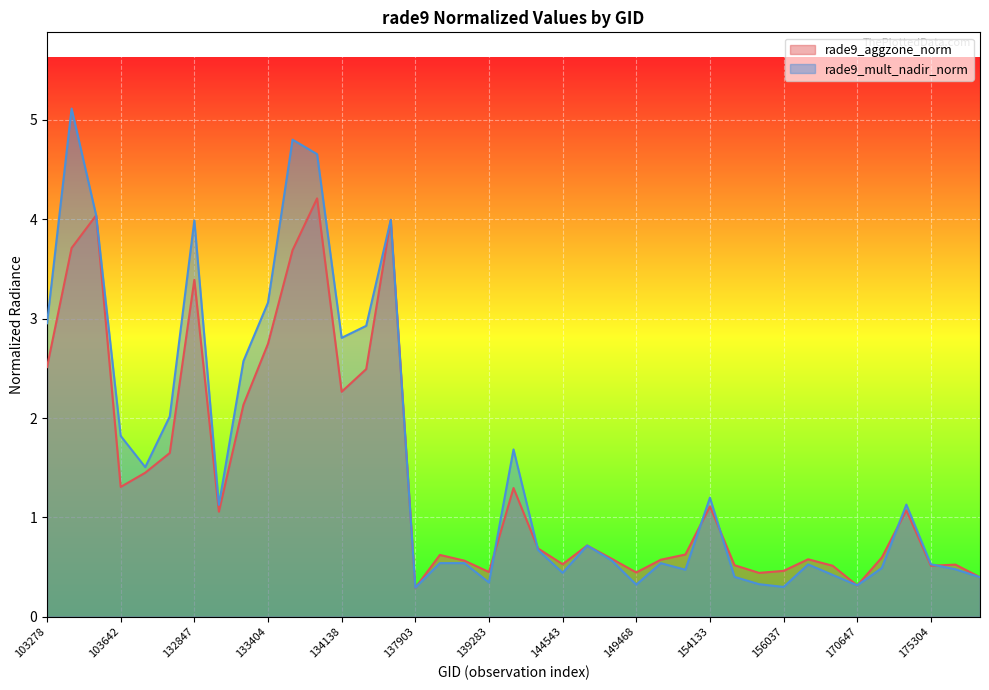

Reading left to right, extract all data points from this chart.

rade9_aggzone_norm: 2.5	3.7	4.0	1.3	1.4	1.6	3.4	1.1	2.1	2.7	3.7	4.2	2.3	2.5	4.0	0.3	0.6	0.6	0.5	1.3	0.7	0.5	0.7	0.6	0.4	0.6	0.6	1.1	0.5	0.4	0.5	0.6	0.5	0.3	0.6	1.1	0.5	0.5	0.4
rade9_mult_nadir_norm: 3.0	5.1	4.0	1.8	1.5	2.0	4.0	1.1	2.6	3.2	4.8	4.7	2.8	2.9	4.0	0.3	0.5	0.5	0.3	1.7	0.7	0.4	0.7	0.6	0.3	0.5	0.5	1.2	0.4	0.3	0.3	0.5	0.4	0.3	0.5	1.1	0.5	0.5	0.4